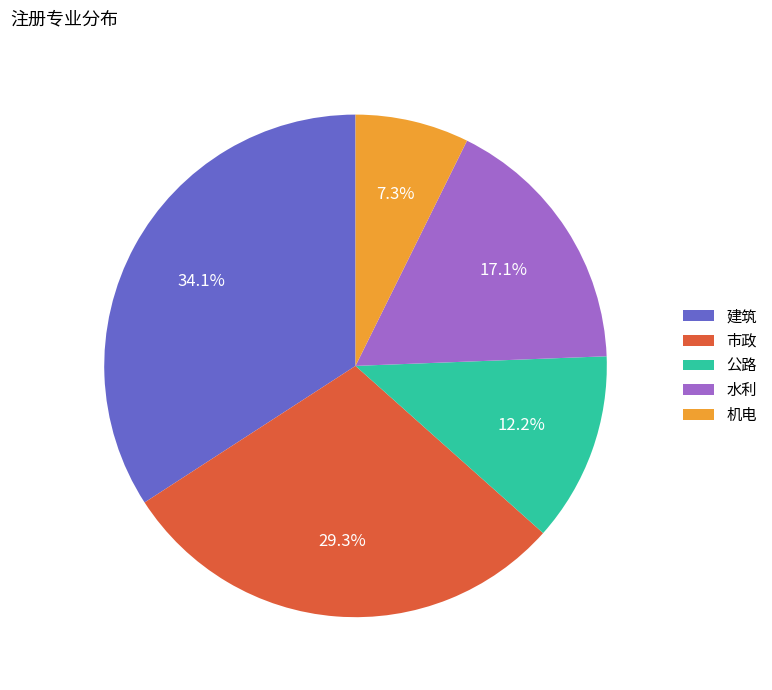

Between 公路 and 机电, which is larger?

公路